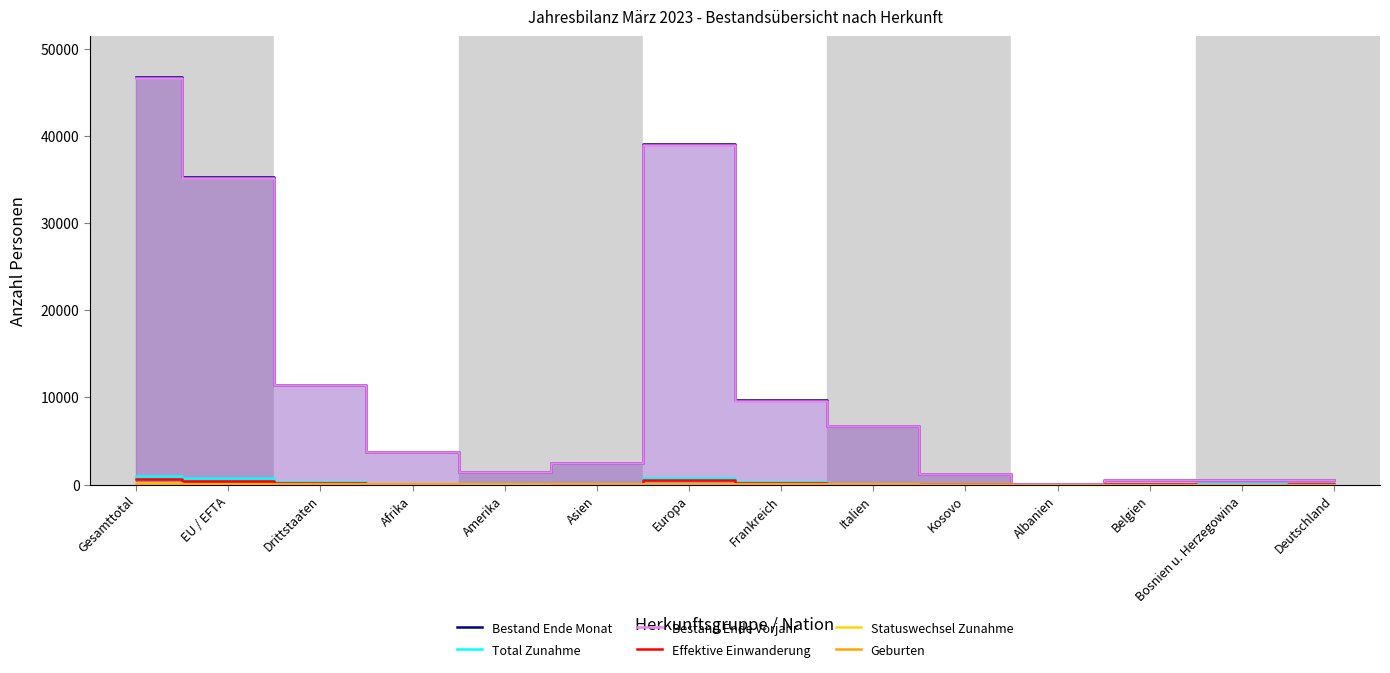

At which category does Statuswechsel Zunahme reach its first local valley?

Afrika